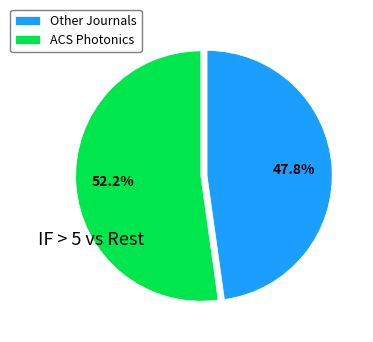

Does any single category account for the majority?

Yes